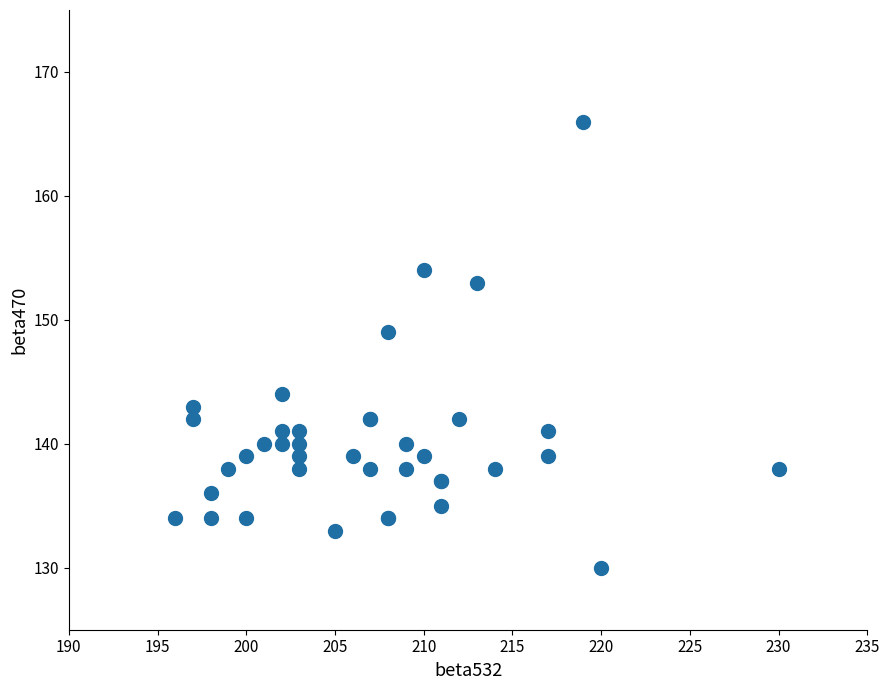

What Y value in the scatter plot is closest to 148?

149